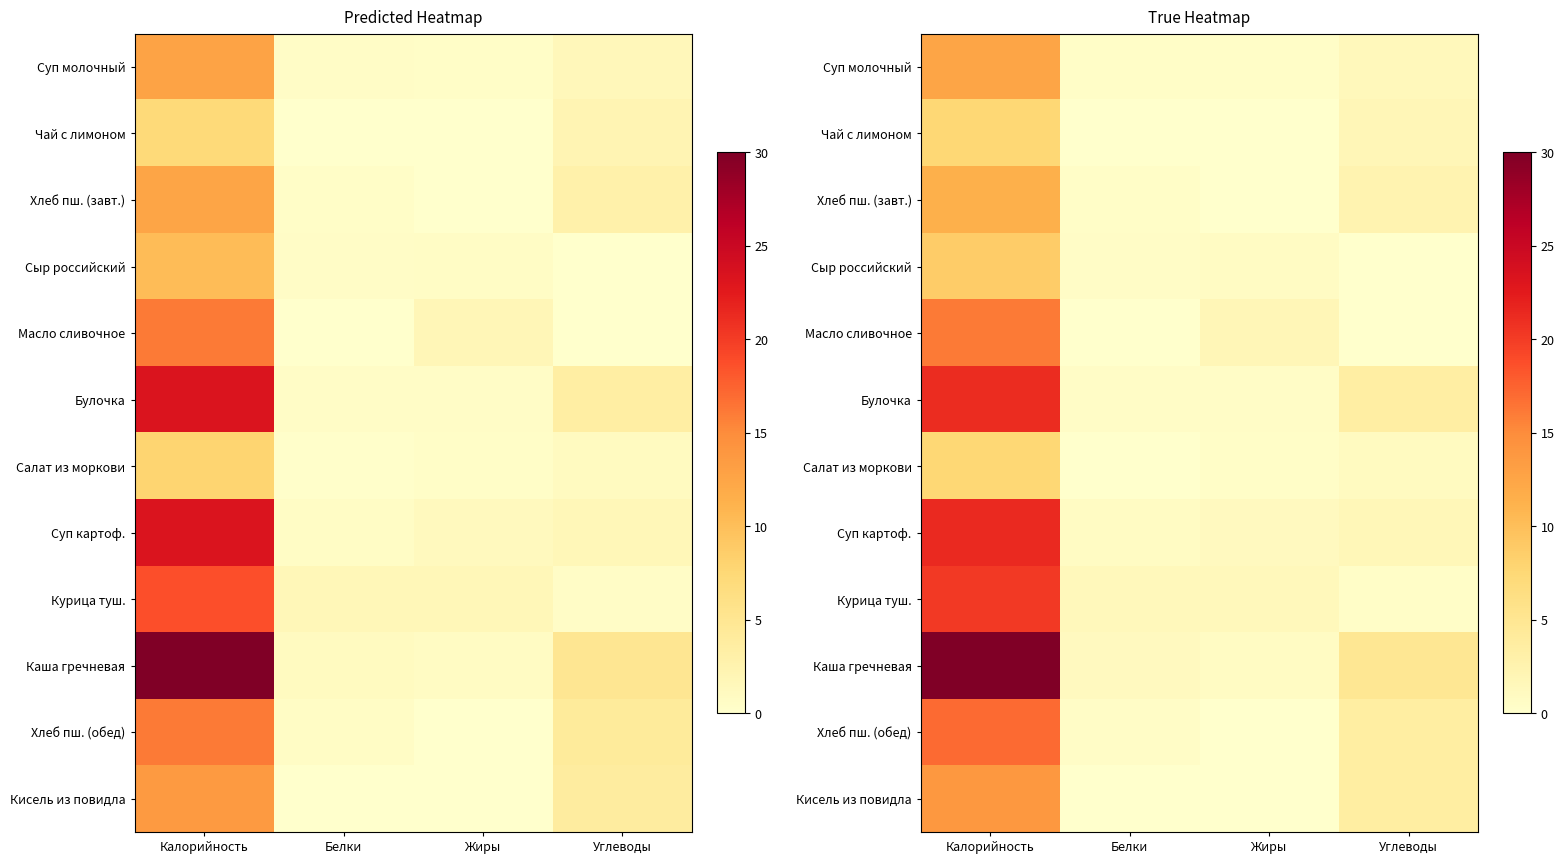

How many positive values does the Кисель из повидла series have?

3